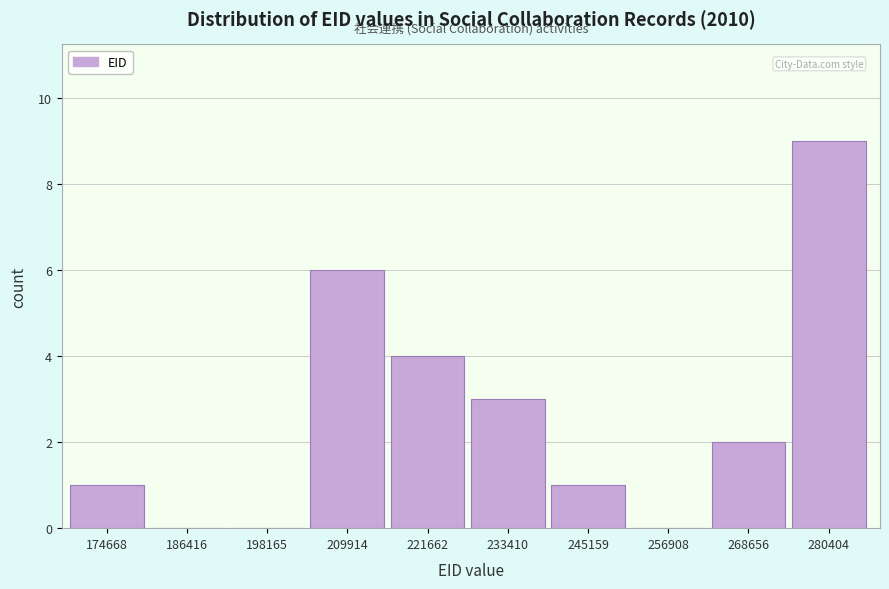

Reading right to left, extract all data points from this chart.

280404=9	268656=2	256908=0	245159=1	233410=3	221662=4	209914=6	198165=0	186416=0	174668=1